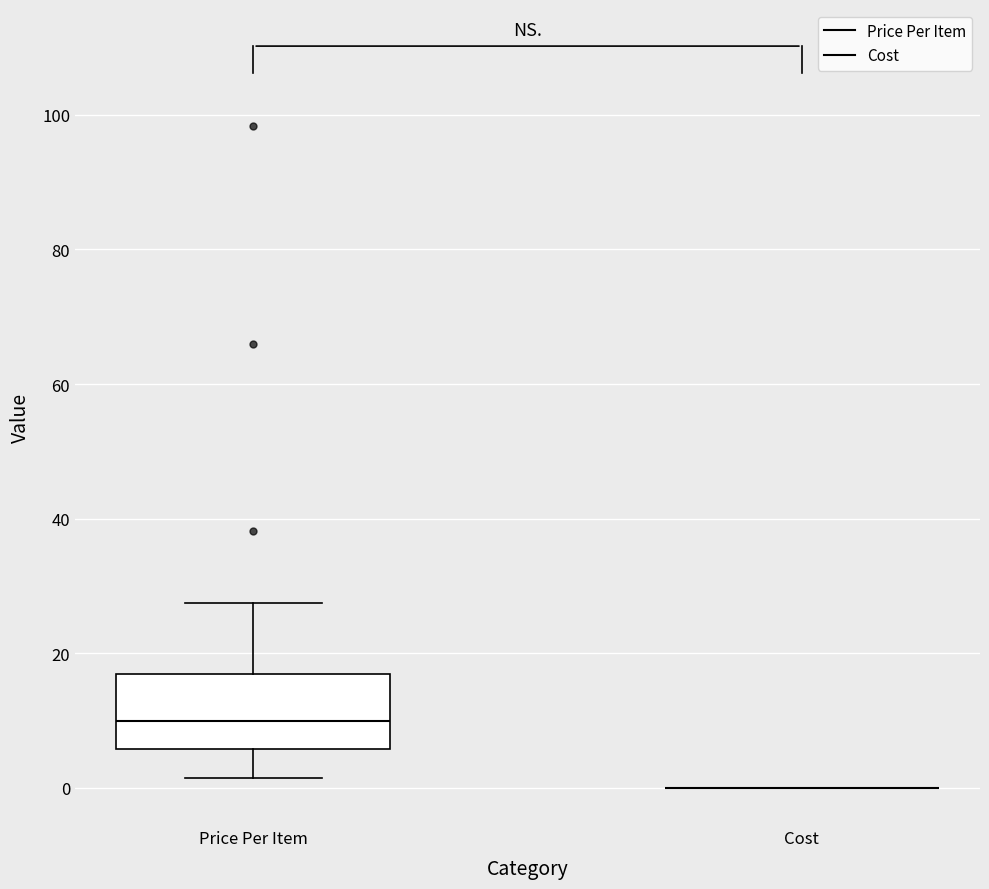

Where does the lower whisker of the box for Price Per Item end on the y-axis? The values are not printed on the chart, so give them approximately, as read against the axis.

2